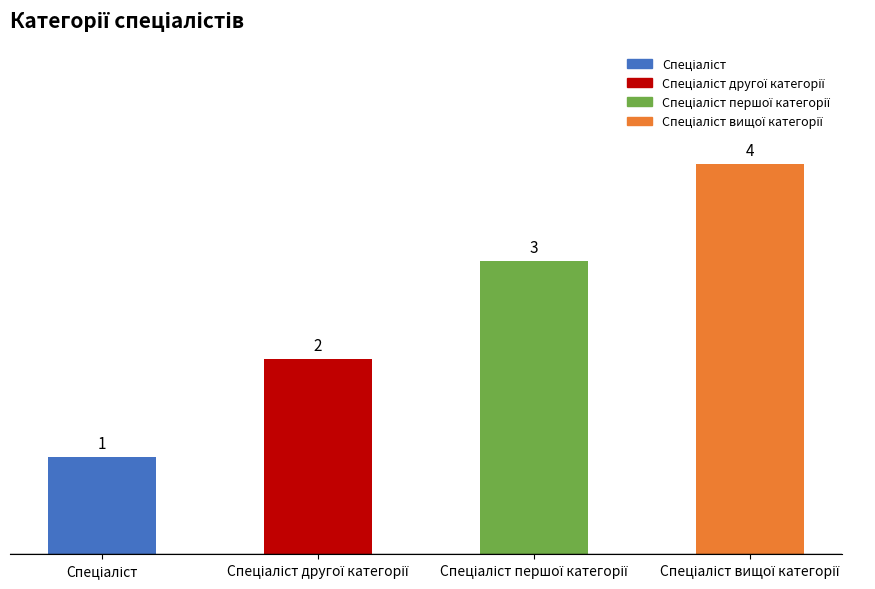

What is the greatest value displayed?

4